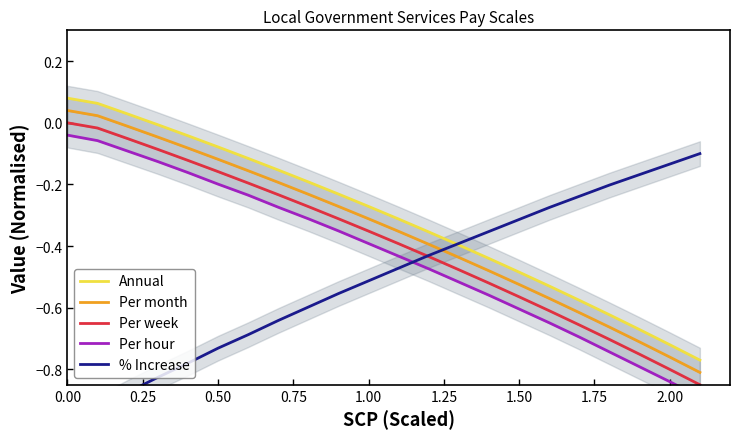

True or false: Per week and Per month intersect in this chart.

False